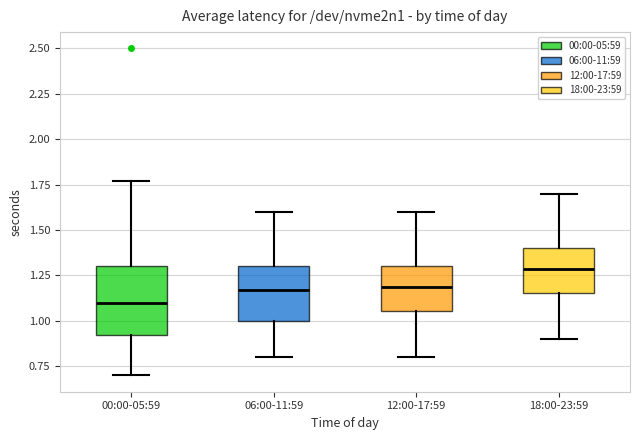

Reading left to right, read every box against the y-axis: the position of its median line, the range the box covers, and the ends of its whiskers. The values are not printed on the chart, so give them approximately, as read against the axis.

00:00-05:59: median 1.10, box 0.90 to 1.30, whiskers 0.70 to 1.75
06:00-11:59: median 1.15, box 1.00 to 1.30, whiskers 0.80 to 1.60
12:00-17:59: median 1.20, box 1.05 to 1.30, whiskers 0.80 to 1.60
18:00-23:59: median 1.30, box 1.15 to 1.40, whiskers 0.90 to 1.70